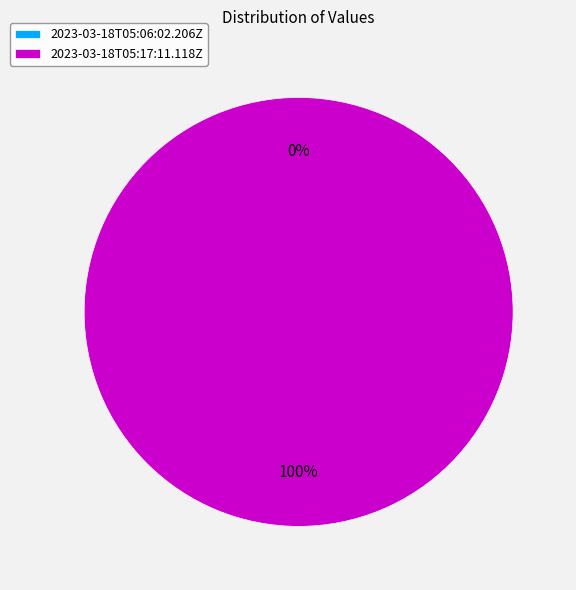

To the nearest percent, what is the average slice percentage?

50%